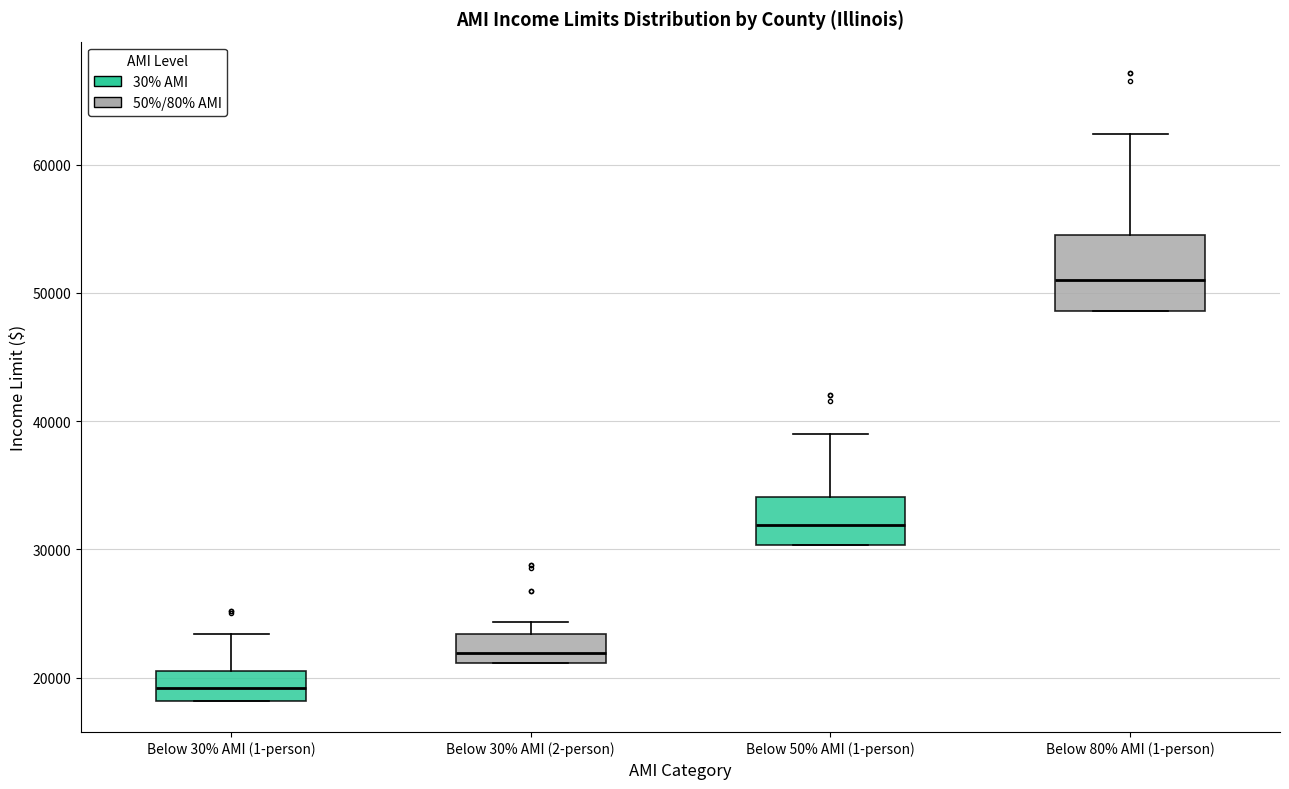

Which box's median line is the highest?

Below 80% AMI (1-person)